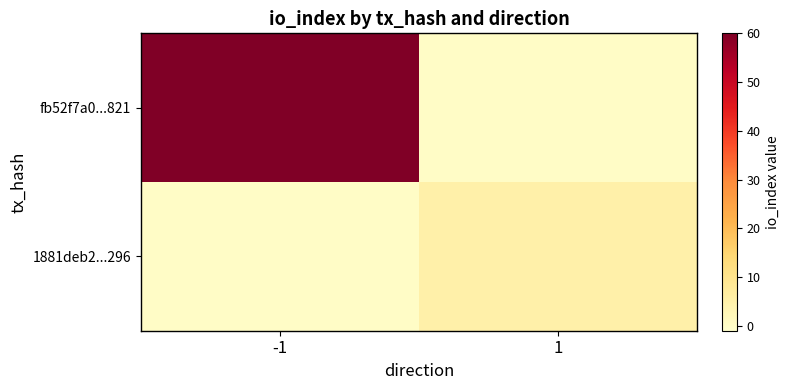

What is the difference between the highest and lowest values at -1?

60